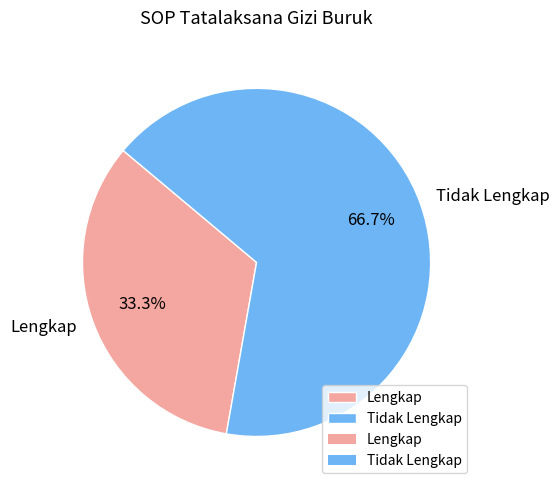

Which slice is the largest?

Tidak Lengkap